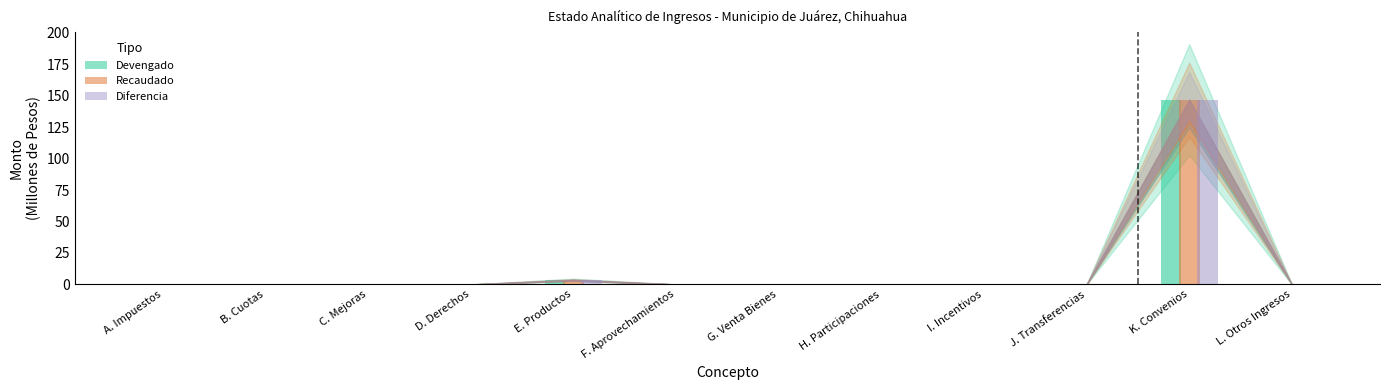

Rank the series by their maximum value, from lowest to highest.

Devengado, Recaudado, Diferencia